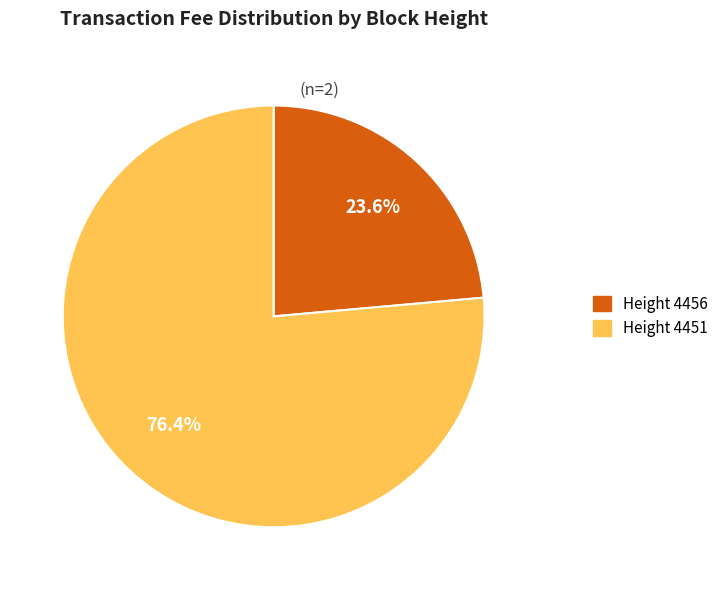

To the nearest percent, what is the difference between the Height 4456 and Height 4451 slice percentages?

53%